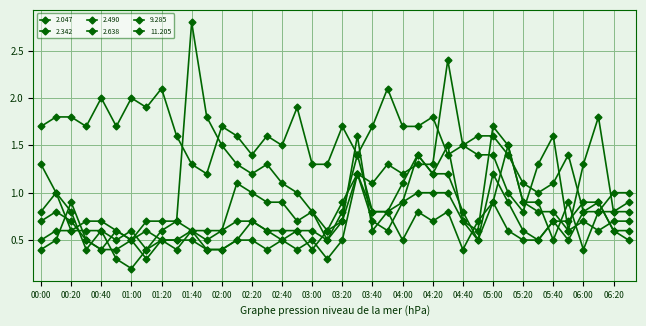

Is this an area chart (filled region under the line)?

No